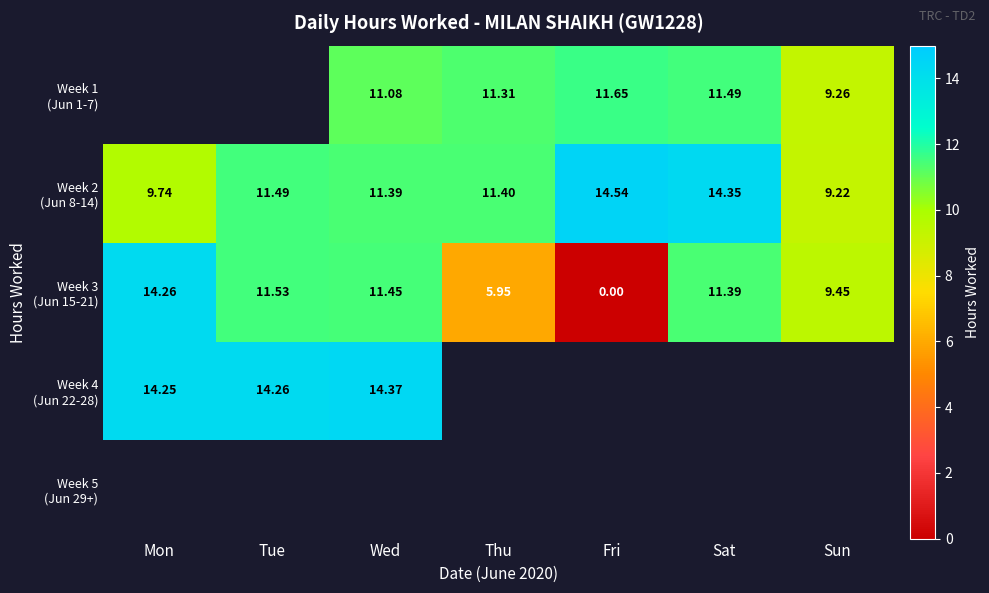

Between Mon and Fri, which series saw the biggest shift?

Week 3 (Jun 15-21)